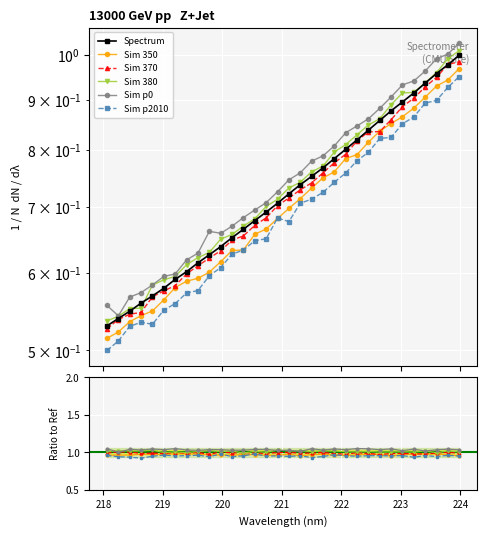

Between 222.8355 and 219.2067, which is larger?

222.8355